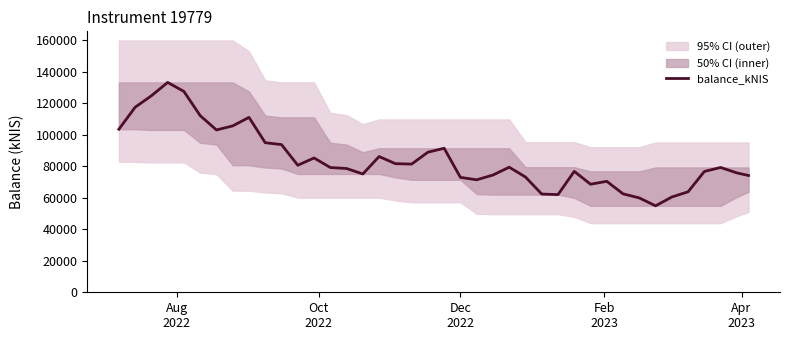

What is the lowest value of the balance_kNIS series?

54850.3